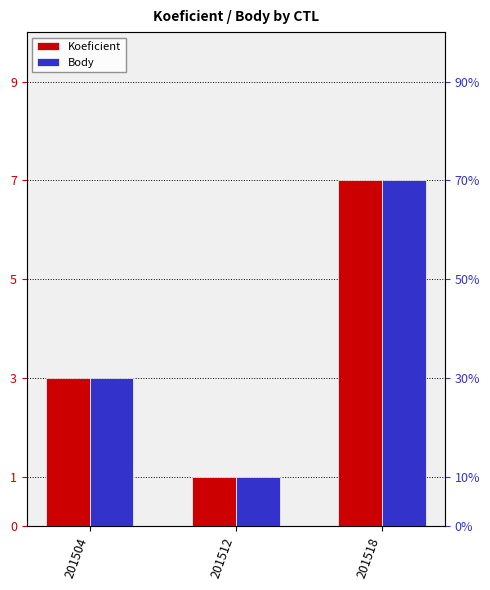

What is the difference between the Koeficient values at 201518 and 201512?

6